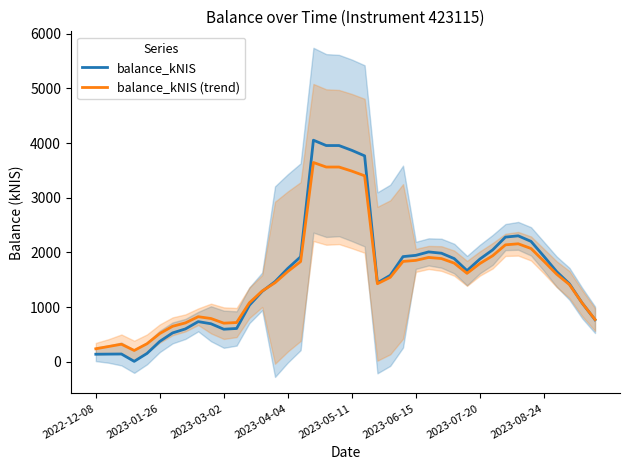

True or false: balance_kNIS has a value of 764.0 at 2023-07-20.

False